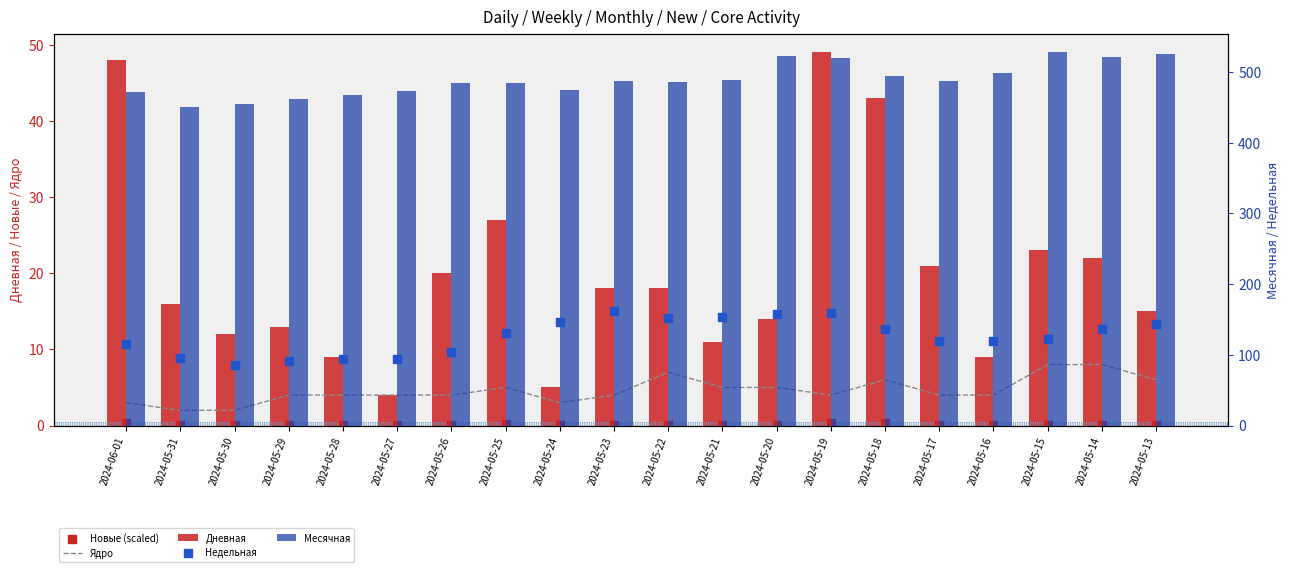

At how many categories does at least one series exceed 384?

20